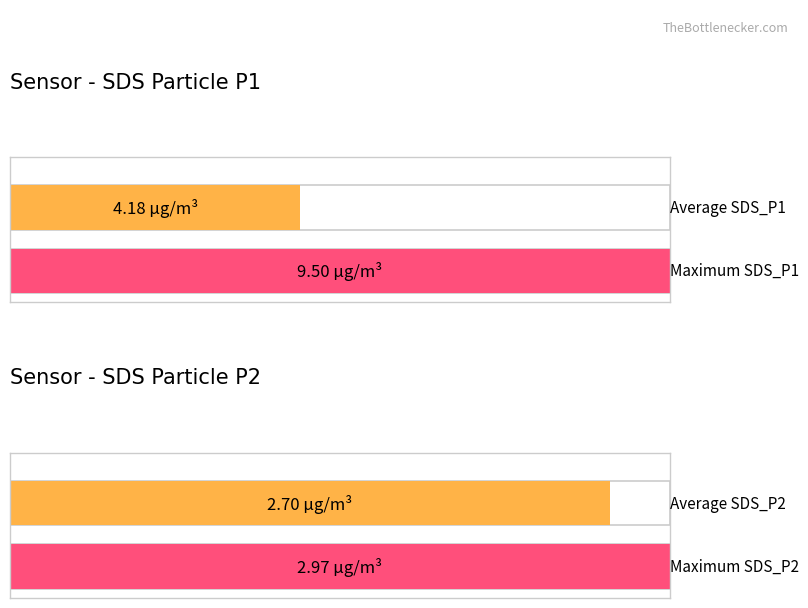

The Maximum utilization series shows 4.5 at -30. True or false?

False